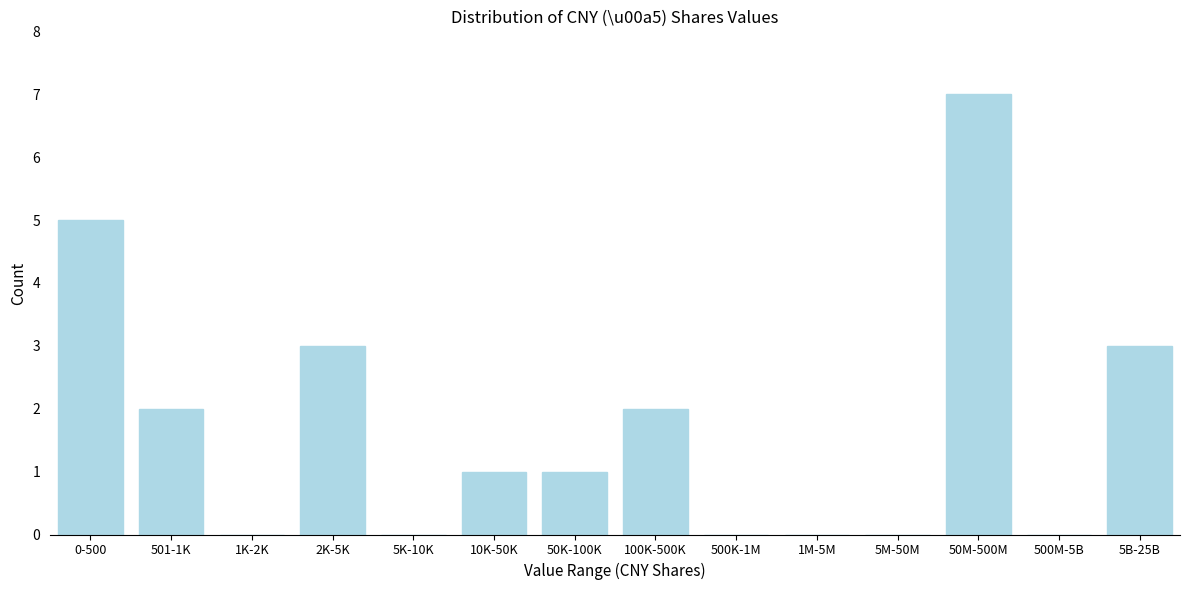

Reading left to right, what are all the values shown in this chart?

0-500=5	501-1K=2	1K-2K=0	2K-5K=3	5K-10K=0	10K-50K=1	50K-100K=1	100K-500K=2	500K-1M=0	1M-5M=0	5M-50M=0	50M-500M=7	500M-5B=0	5B-25B=3